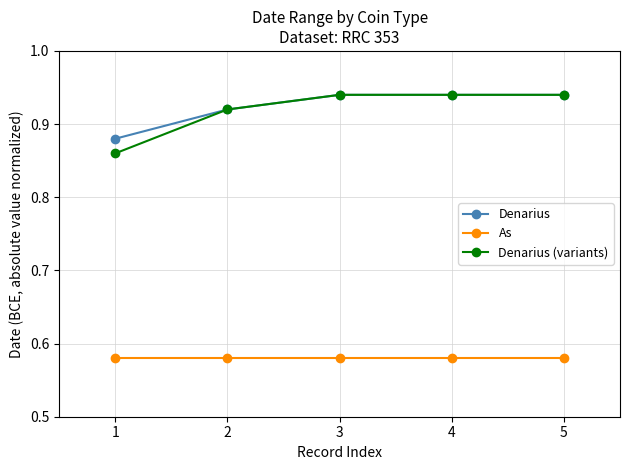

True or false: As and Denarius cross at least once.

False